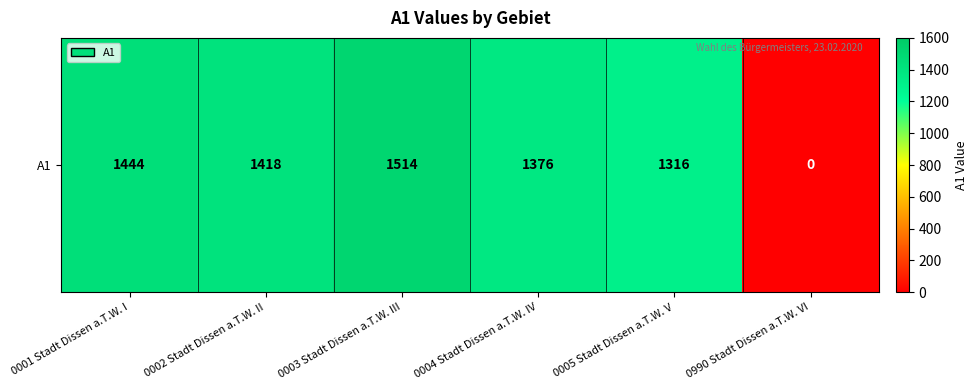

How many values exceed 1418?

2